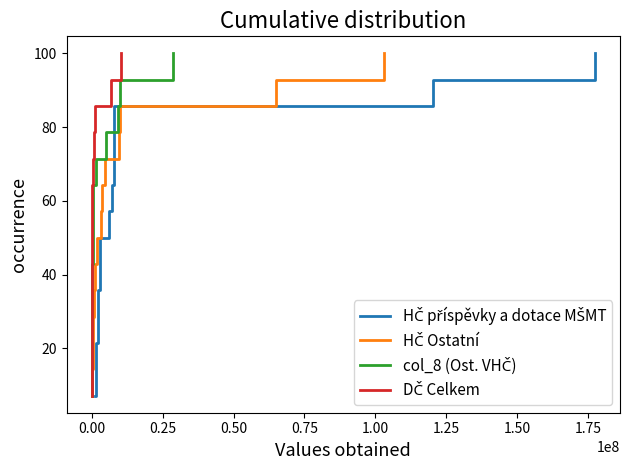

True or false: DČ Celkem and HČ Ostatní intersect in this chart.

False